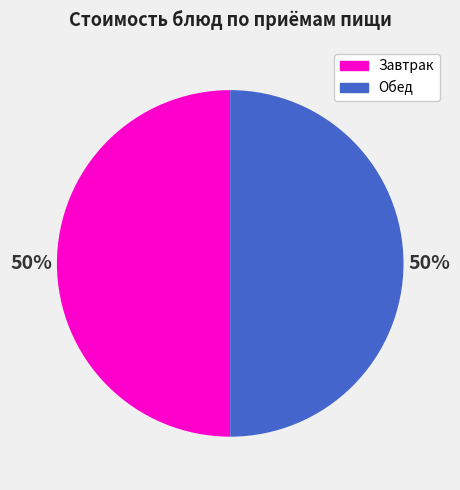

What is the ratio of the value at Завтрак to the value at Обед?

1.0